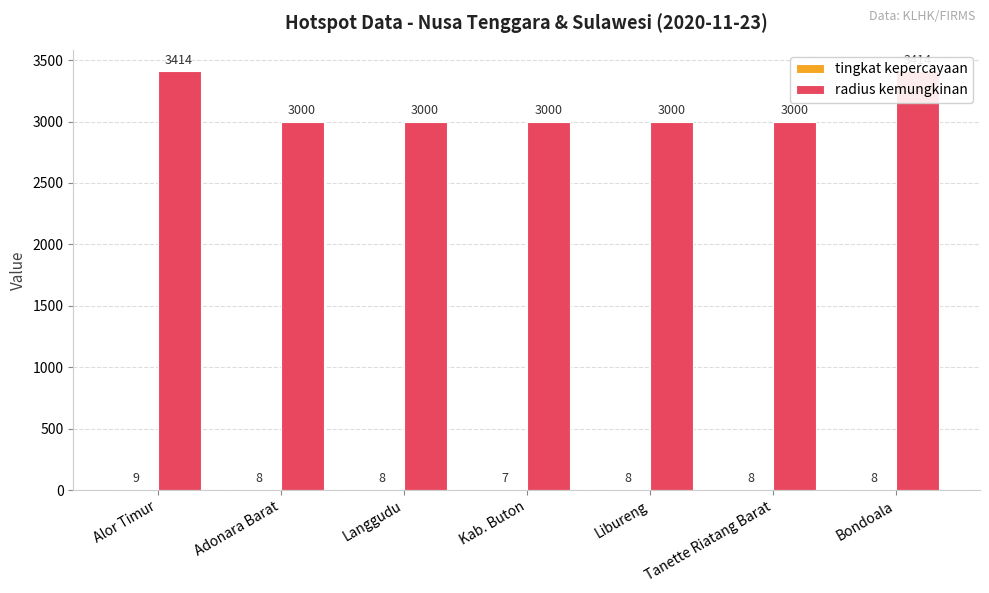

What is the minimum value shown in the chart?

7